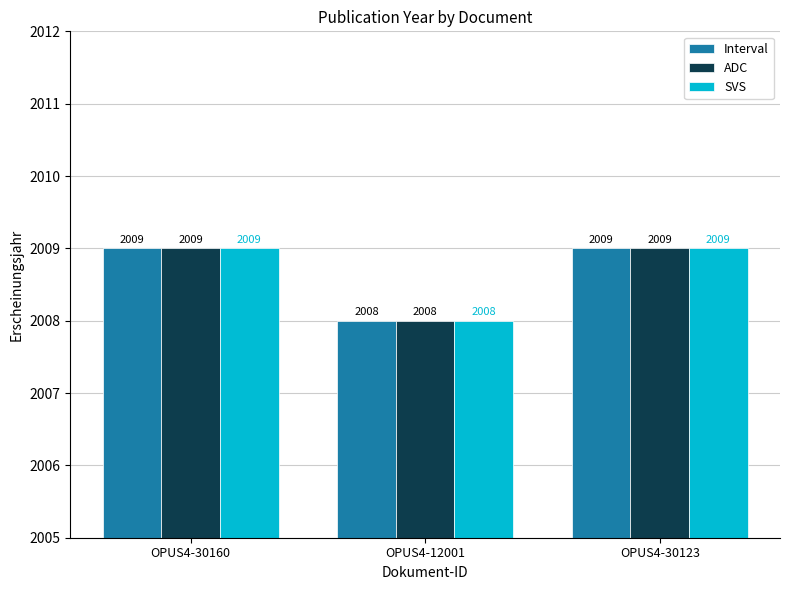

How many Interval values are between 2008 and 2009?

3